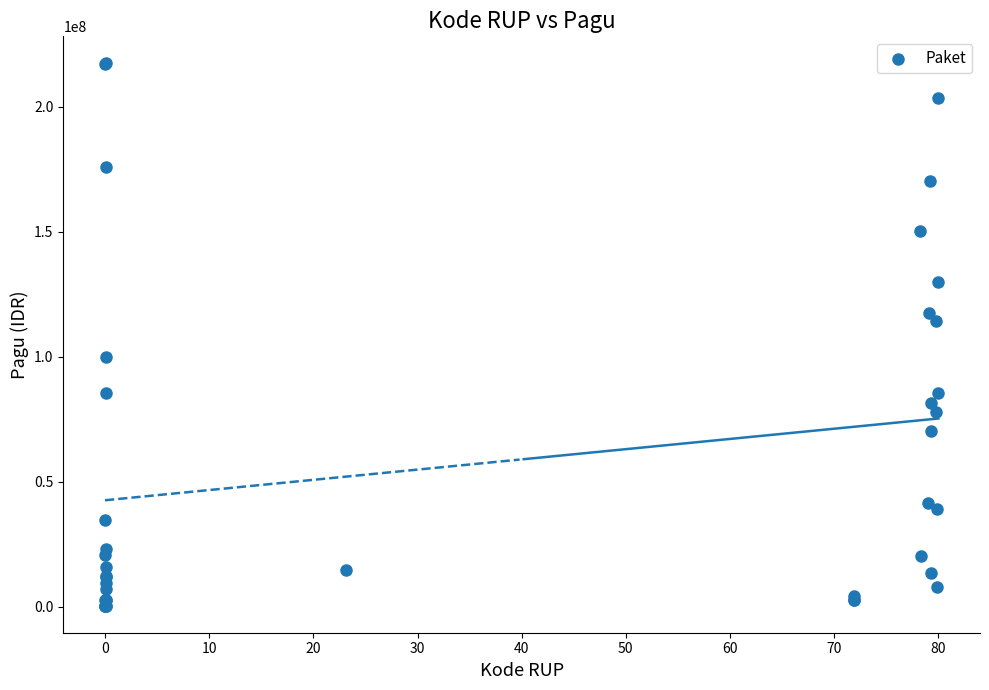

What Y value in the scatter plot is closest to 108830000?

114296000